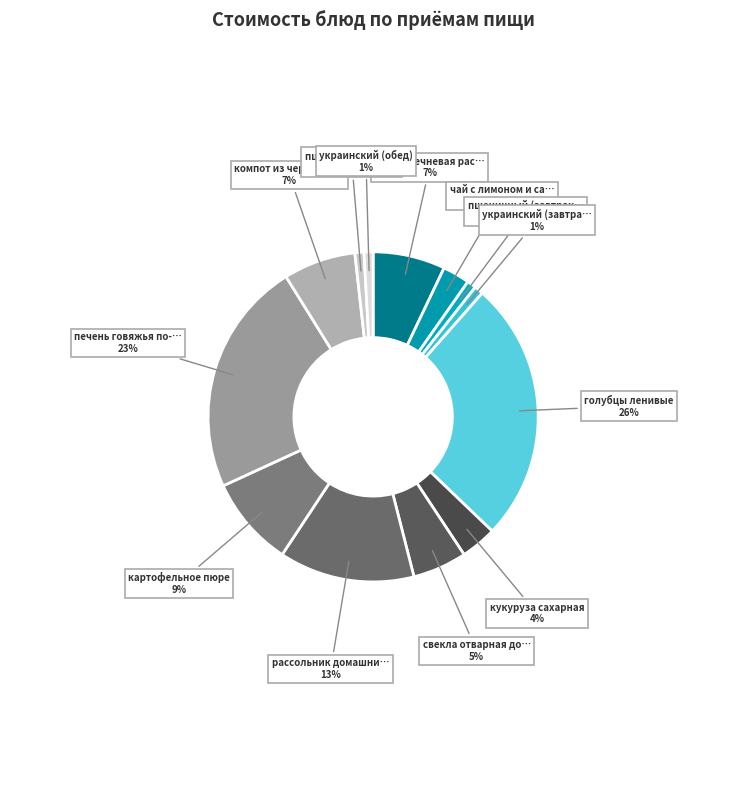

How many segments does this pie chart have?

13